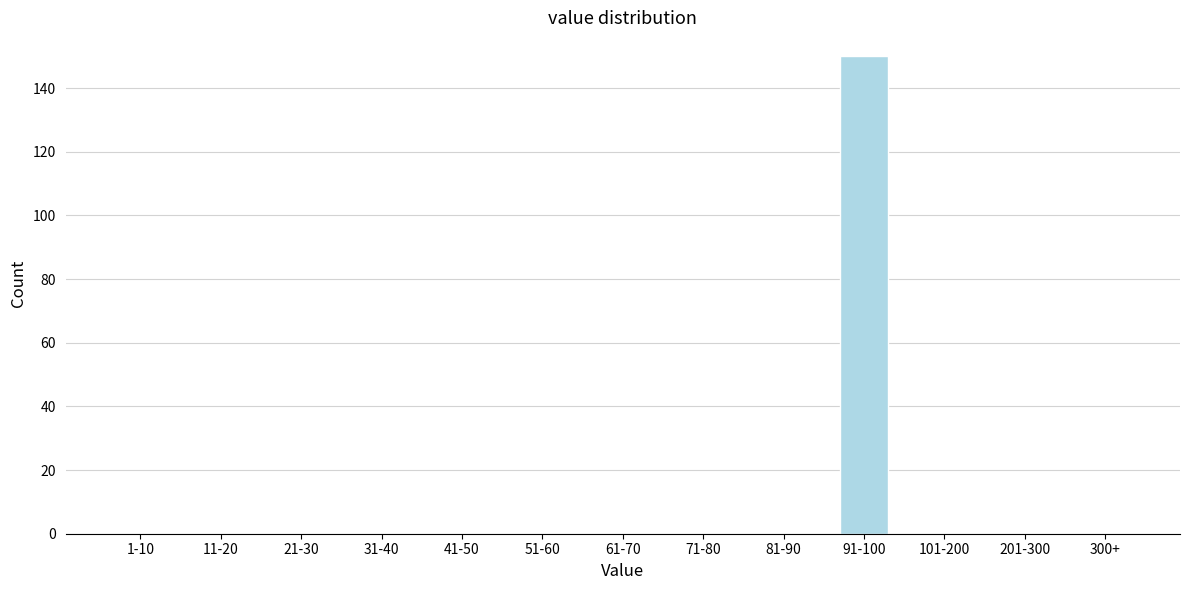

Reading left to right, list all the values displayed in this chart.

1-10=0	11-20=0	21-30=0	31-40=0	41-50=0	51-60=0	61-70=0	71-80=0	81-90=0	91-100=150	101-200=0	201-300=0	300+=0